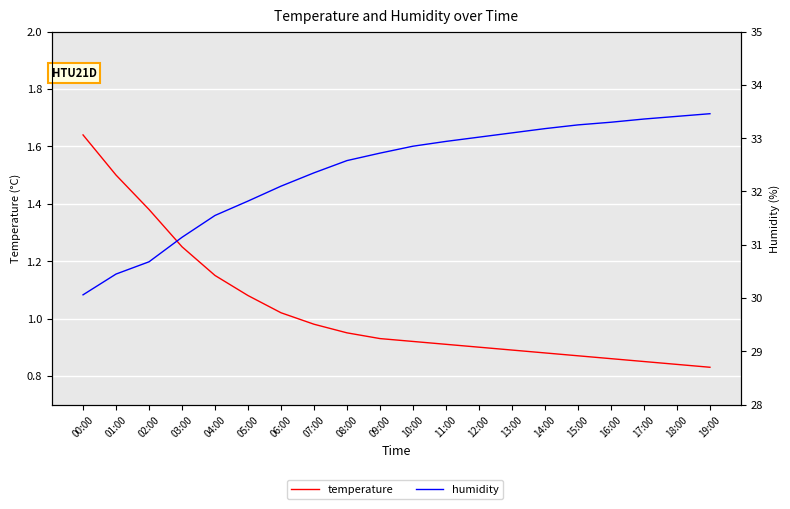

The humidity series shows 54.2 at 19:00. True or false?

False